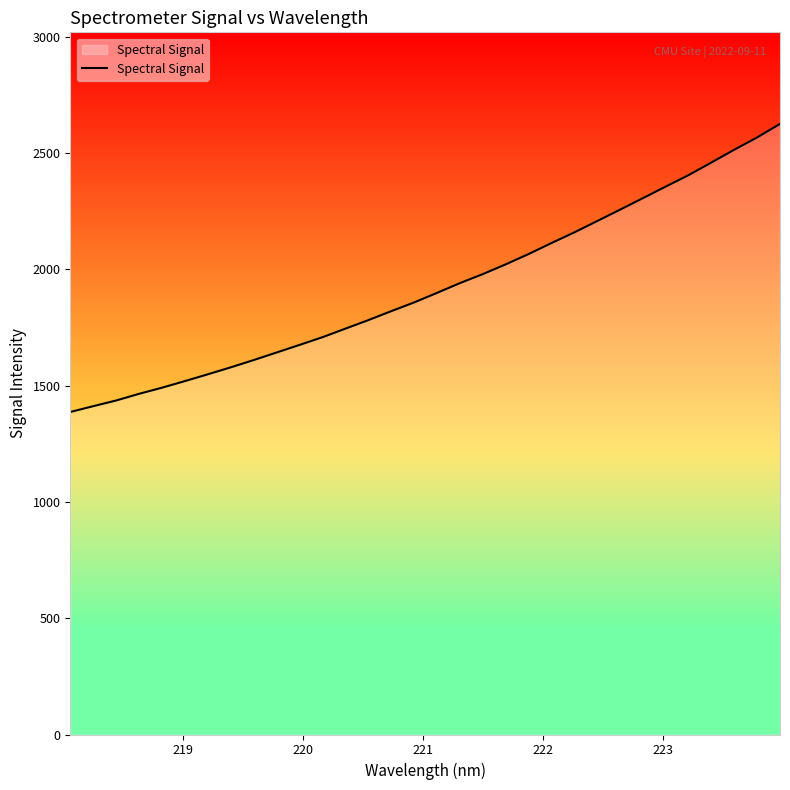

What is the minimum value shown in the chart?

1386.5